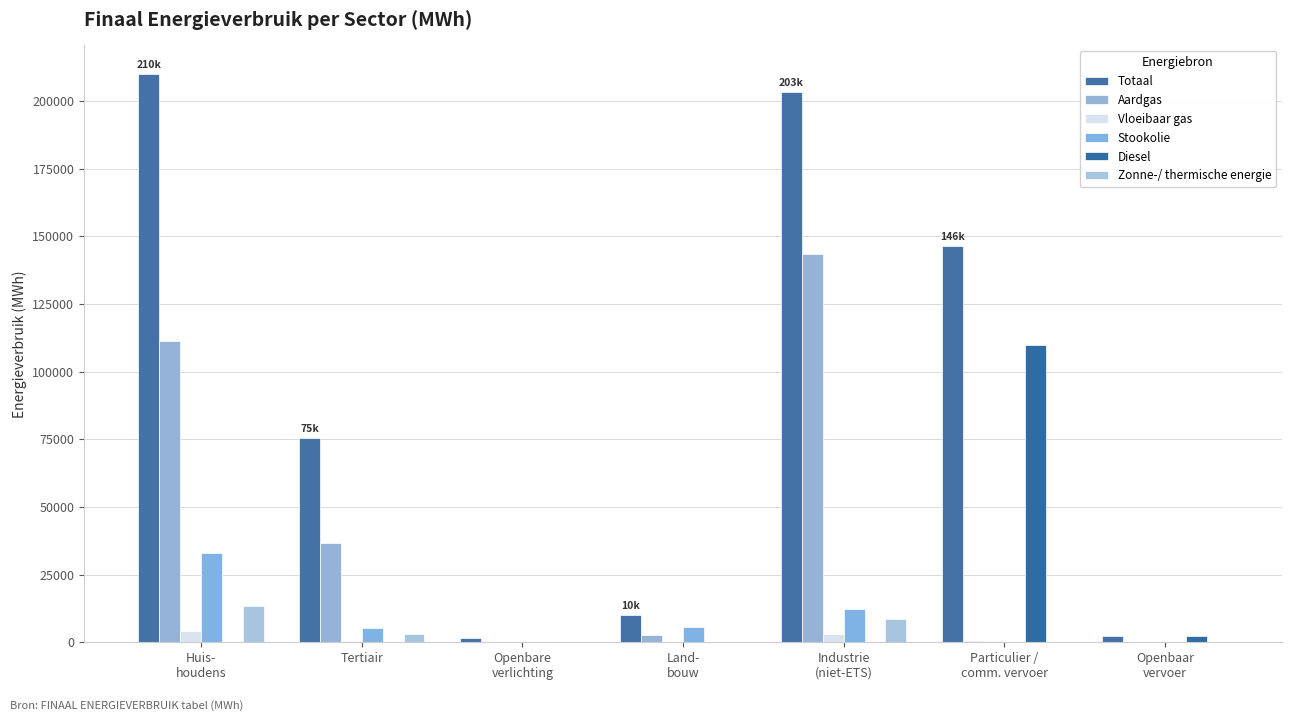

What is the difference between the Vloeibaar gas values at Particulier /
comm. vervoer and Openbare
verlichting?

336.2